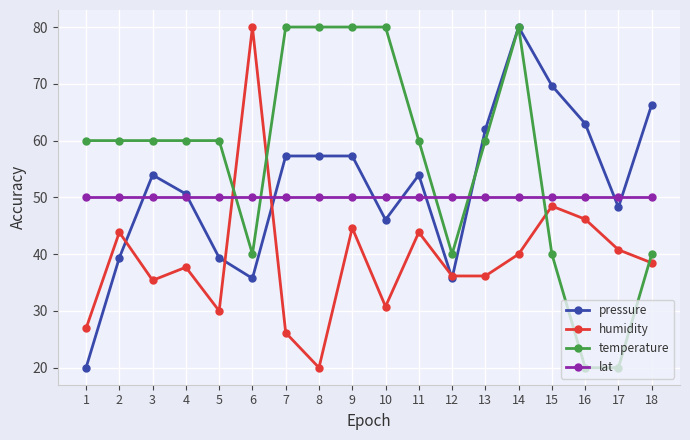

After their last crossing, which series has the higher values: humidity or lat?

lat